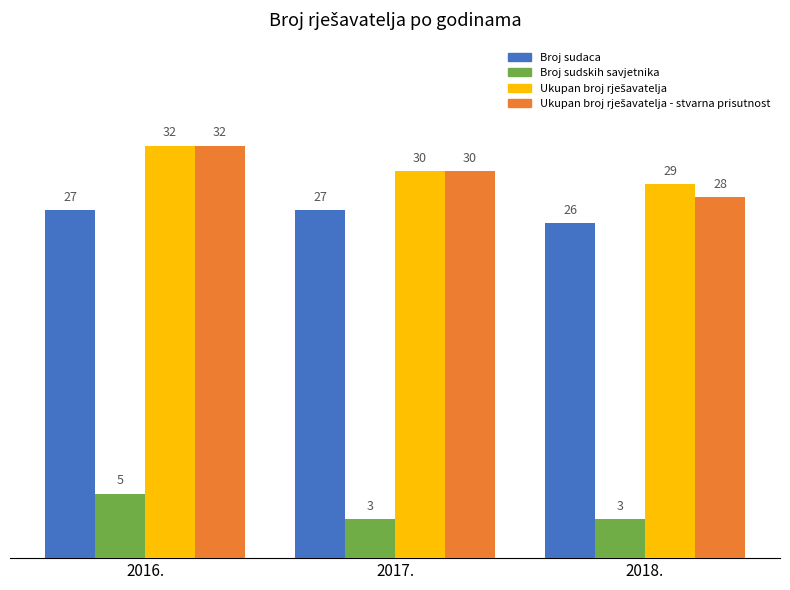

Is it true that Broj sudskih savjetnika equals 1 at 2018.?

False